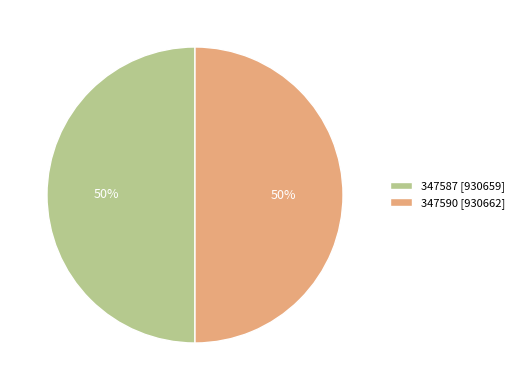

Is the sum of 347590 [930662] and 347587 [930659] greater than half?

Yes